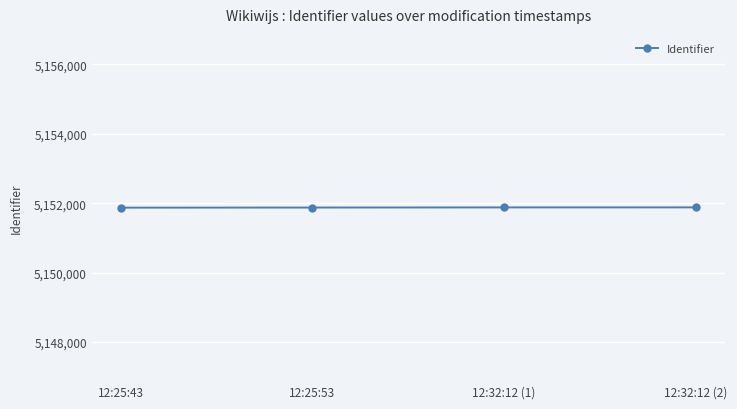

What is the ratio of the value at 12:32:12 (1) to the value at 12:25:53?

1.0